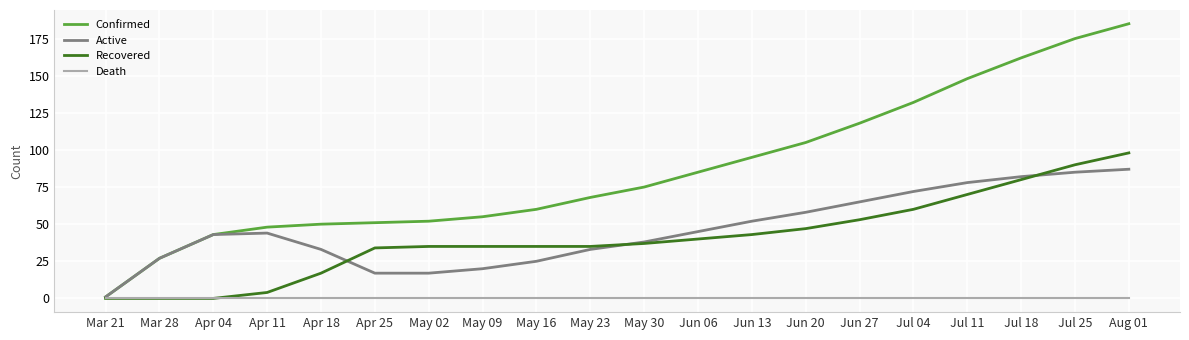

Count the number of categories in the chart.

20